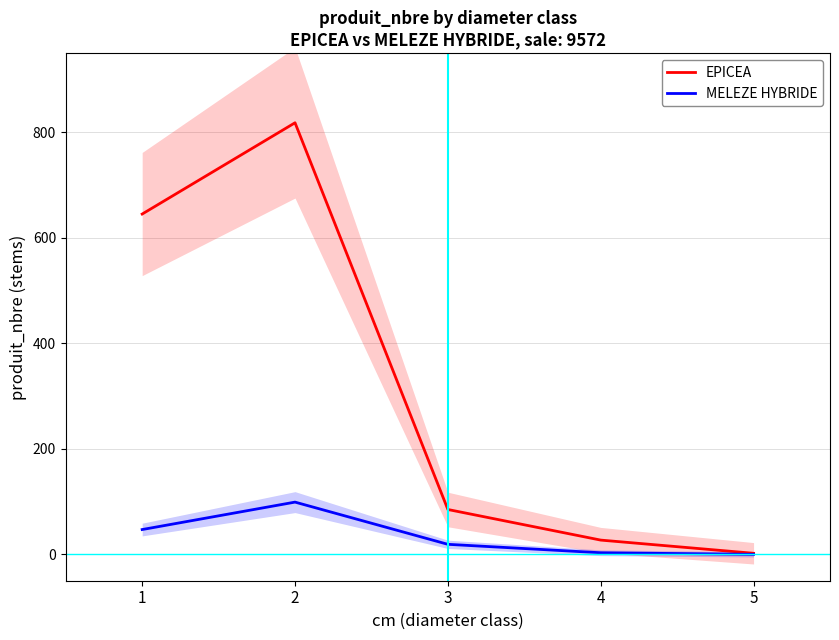

How many lines are shown in the chart?

2